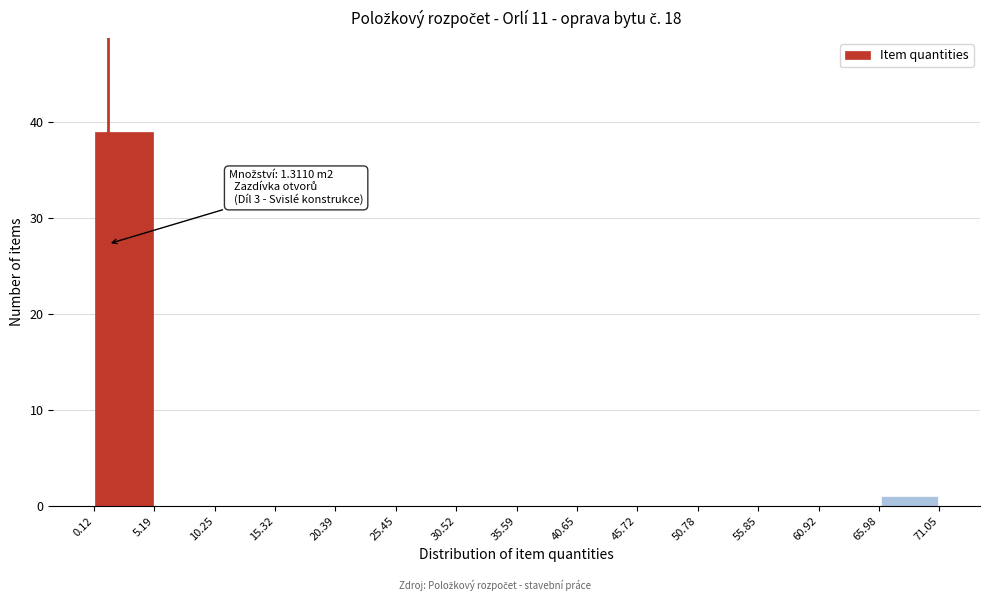

Over which range of the x-axis is the bar tallest?

0.12 to 5.19